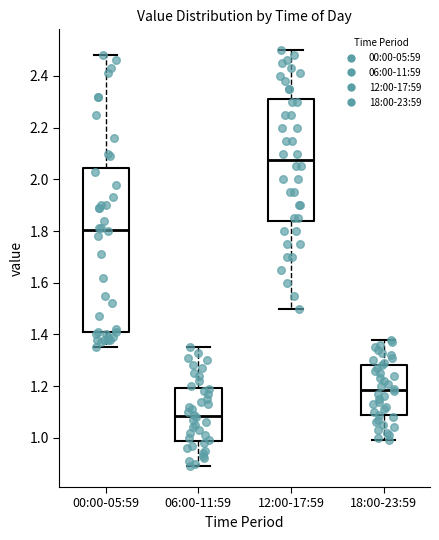

Which box is the tallest, from its lower edge to its upper edge?

00:00-05:59